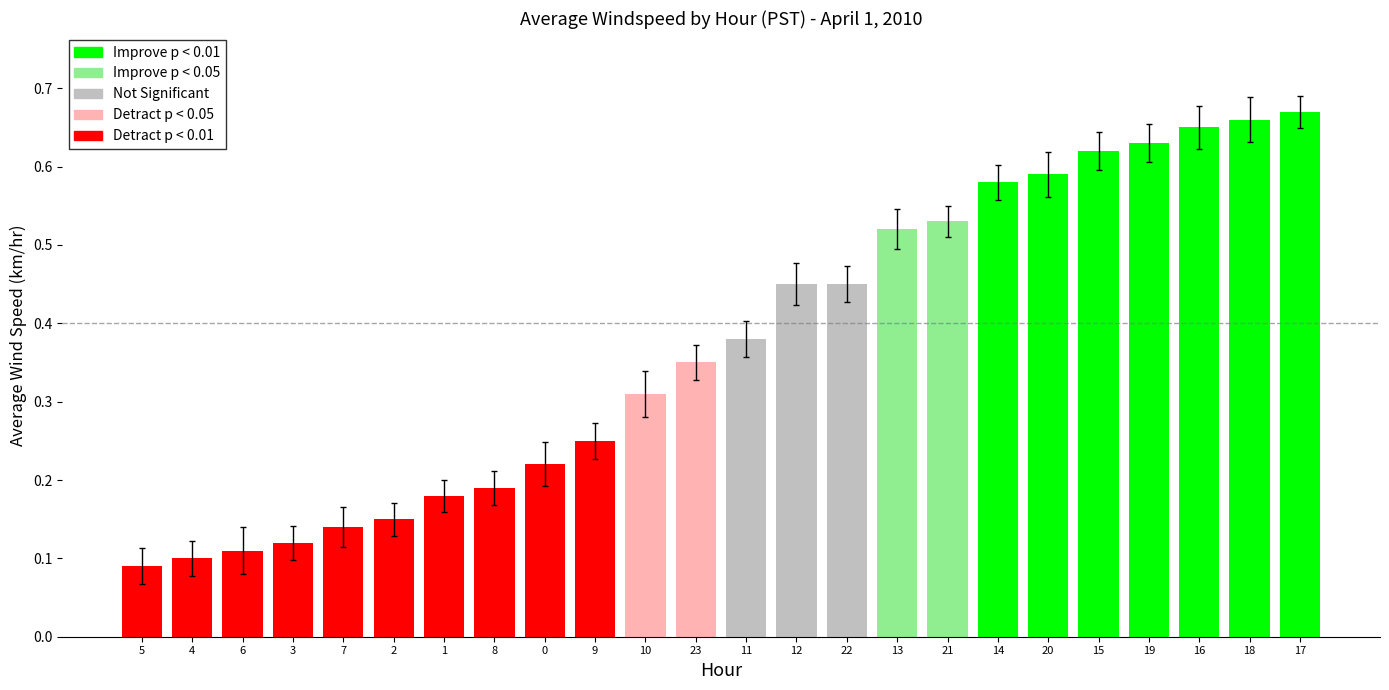

Is it true that the value at 20 is 0.6?

True